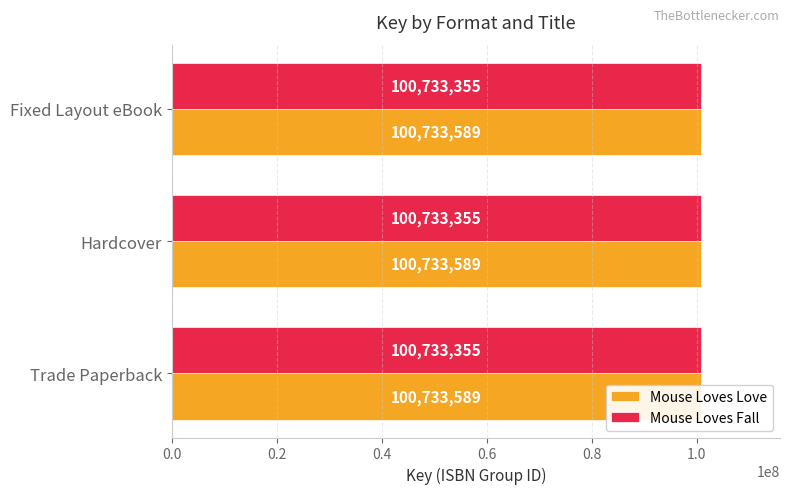

Reading left to right, transcribe all the data shown in this chart.

100733589	100733589	100733589	100733355	100733355	100733355